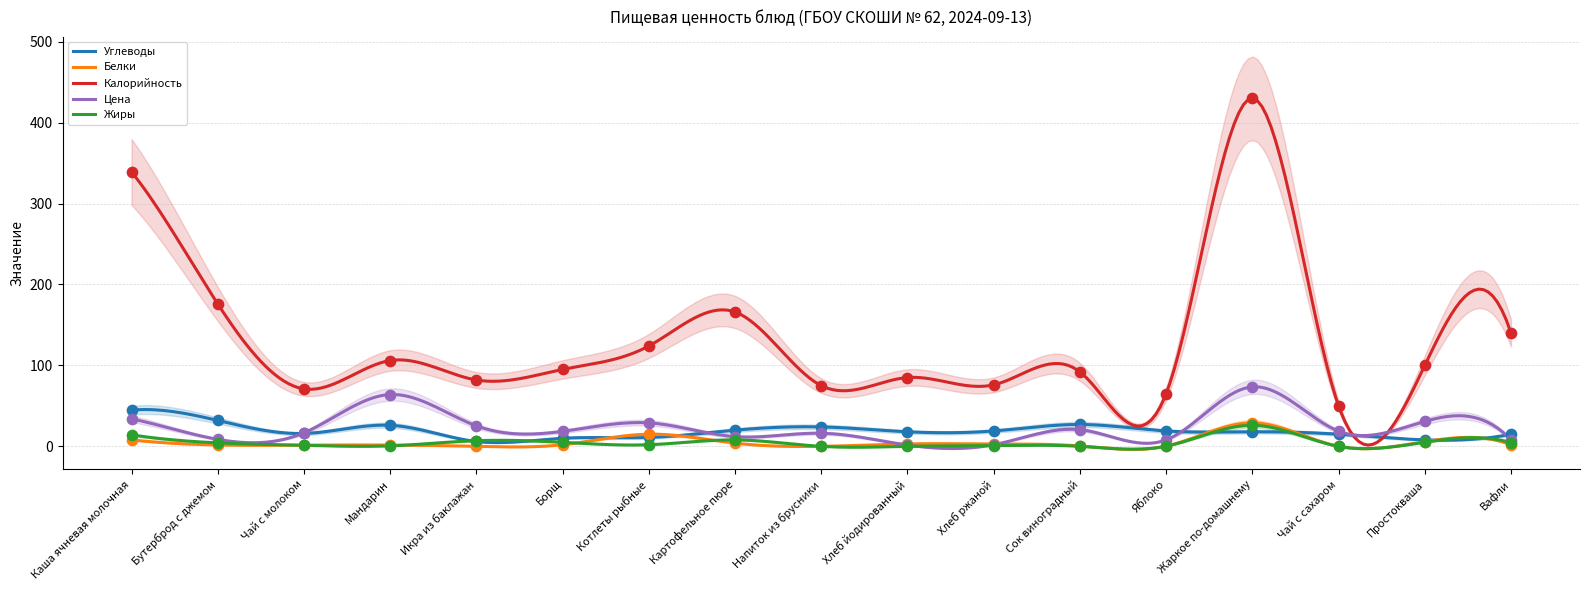

Which series contains the lowest Y value?

Белки